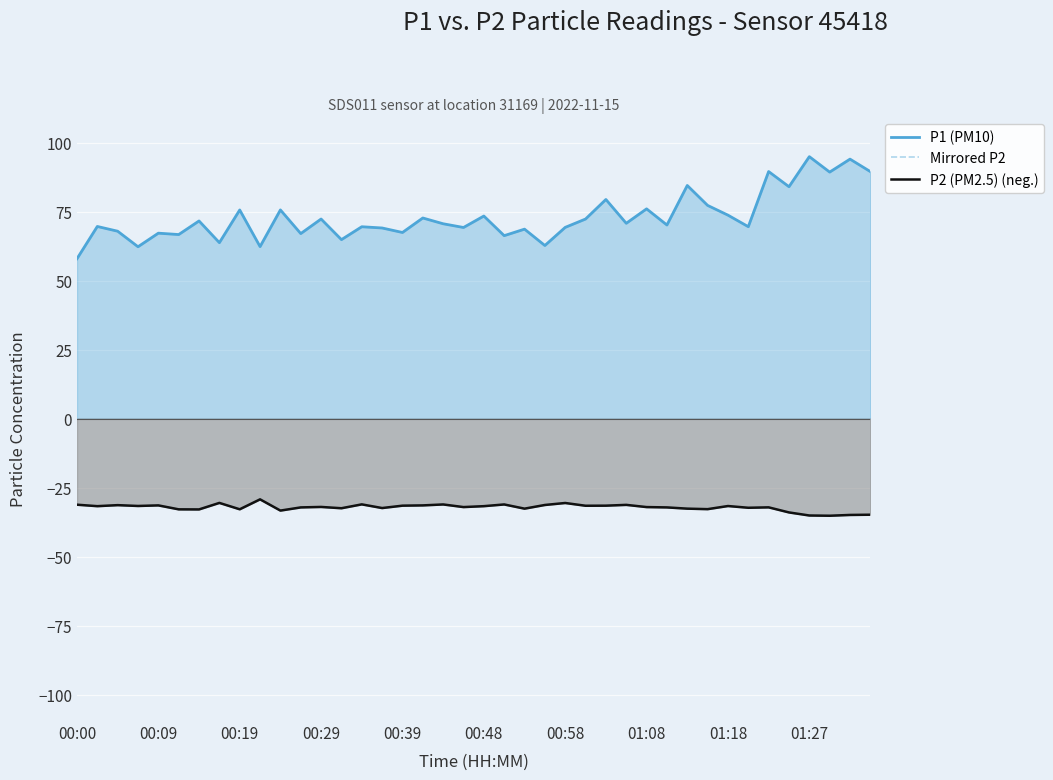

Reading left to right, transcribe all the data shown in this chart.

P1 (PM10): 58.0	69.7	67.9	62.3	67.2	66.7	71.7	63.8	75.6	62.4	75.7	67.1	72.3	64.9	69.5	69.1	67.5	72.7	70.6	69.3	73.4	66.3	68.7	62.8	69.3	72.3	79.4	70.8	76.0	70.2	84.5	77.3	73.8	69.6	89.5	84.0	95.0	89.3	94.0	89.5
Mirrored P2: -31.2	-31.7	-31.3	-31.6	-31.4	-32.9	-32.9	-30.5	-32.8	-29.2	-33.3	-32.1	-32.0	-32.5	-31.1	-32.4	-31.5	-31.4	-31.1	-32.0	-31.7	-31.1	-32.6	-31.3	-30.6	-31.6	-31.5	-31.2	-32.0	-32.1	-32.6	-32.8	-31.6	-32.3	-32.1	-34.0	-35.1	-35.2	-34.9	-34.8
P2 (PM2.5) (neg.): -31.2	-31.7	-31.3	-31.6	-31.4	-32.9	-32.9	-30.5	-32.8	-29.2	-33.3	-32.1	-32.0	-32.5	-31.1	-32.4	-31.5	-31.4	-31.1	-32.0	-31.7	-31.1	-32.6	-31.3	-30.6	-31.6	-31.5	-31.2	-32.0	-32.1	-32.6	-32.8	-31.6	-32.3	-32.1	-34.0	-35.1	-35.2	-34.9	-34.8